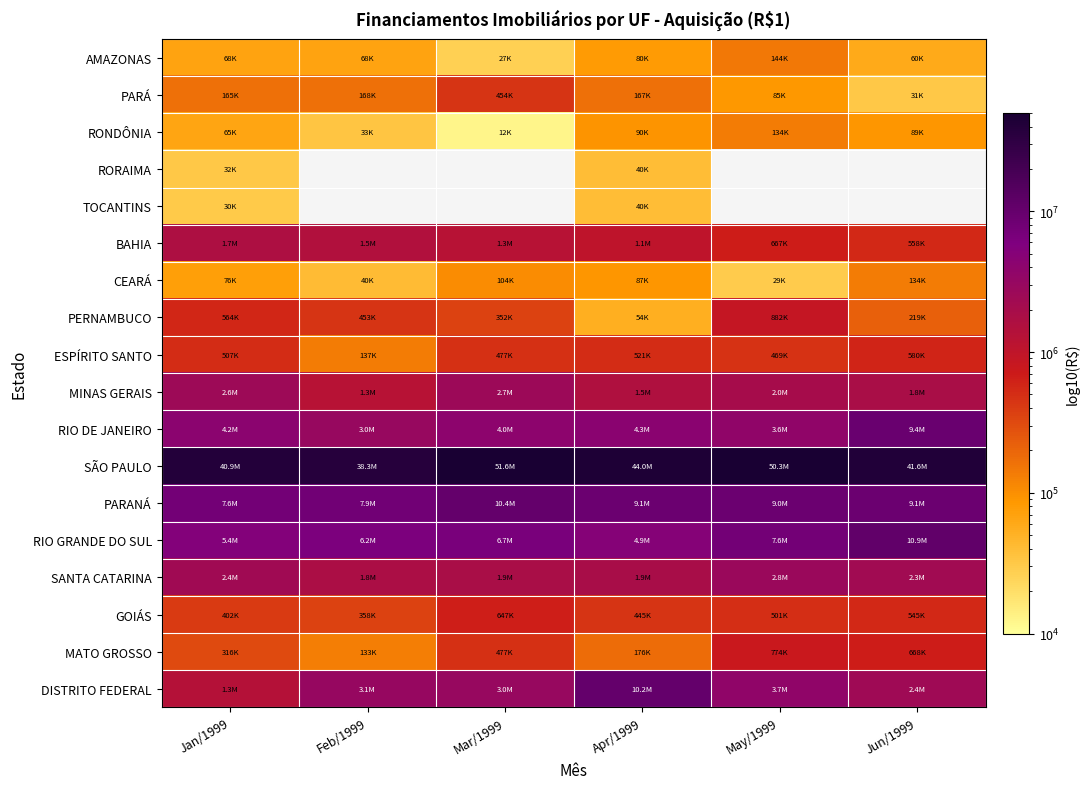

Which series changed the most between Feb/1999 and May/1999?

SÃO PAULO